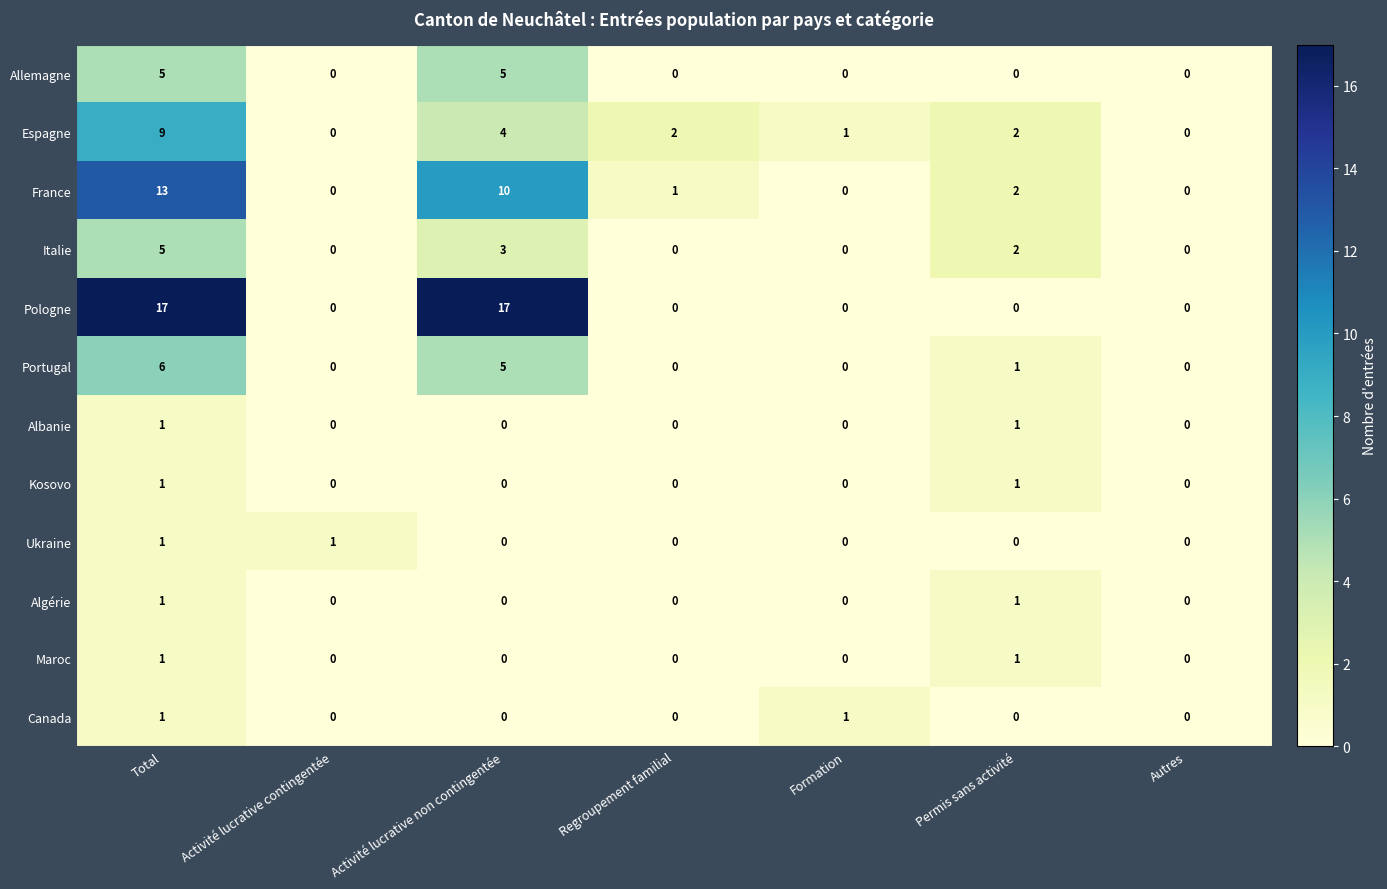

Where does the Espagne series first go above 2?

Total